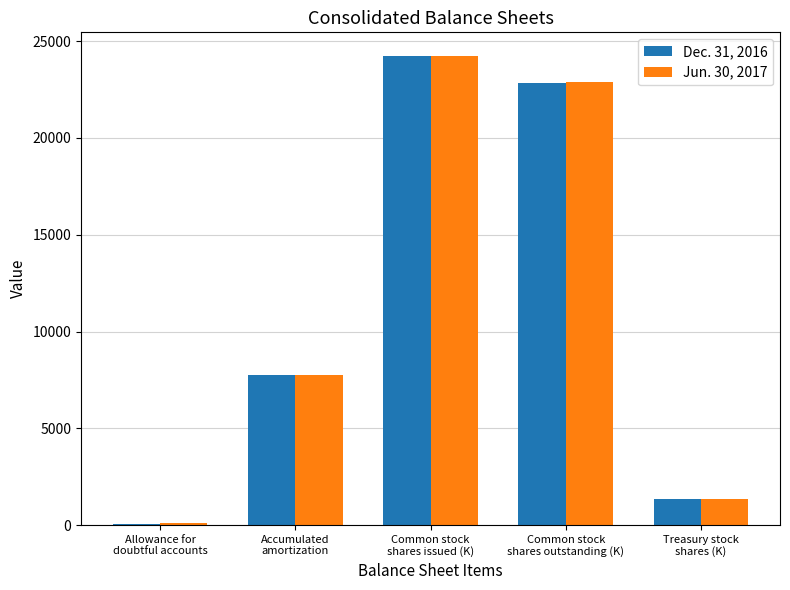

Count the number of categories in the chart.

5